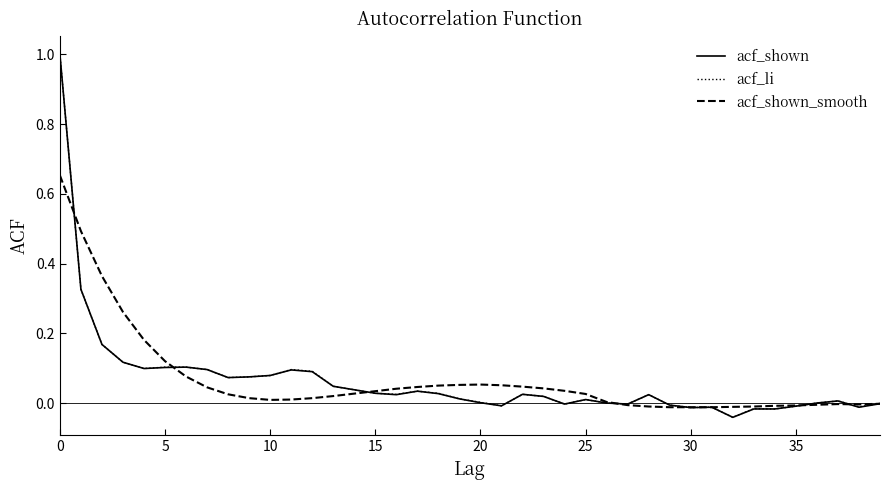

What is the greatest value displayed?

1.0